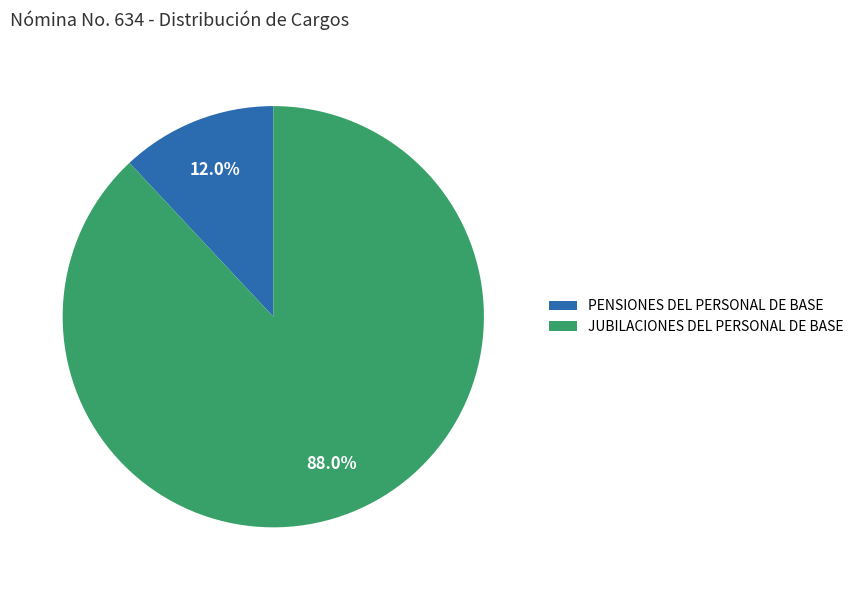

Is there any slice that represents more than half of the pie?

Yes